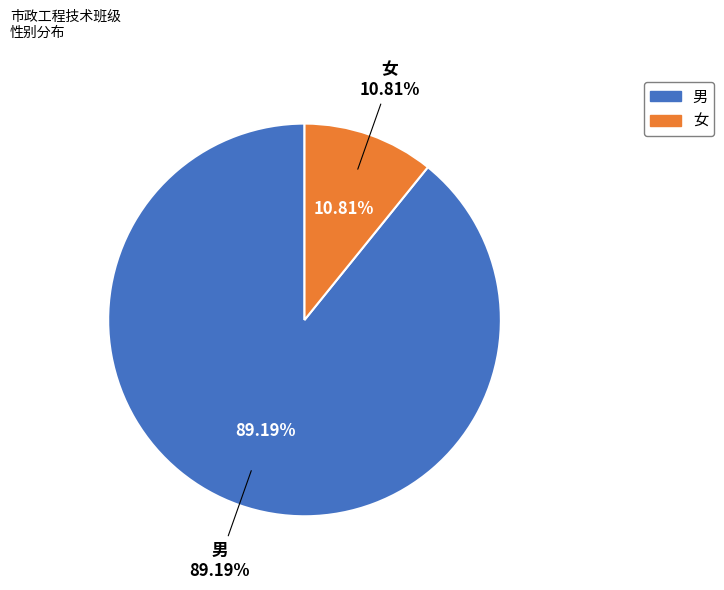

To the nearest percent, what portion does 女 represent?

11%